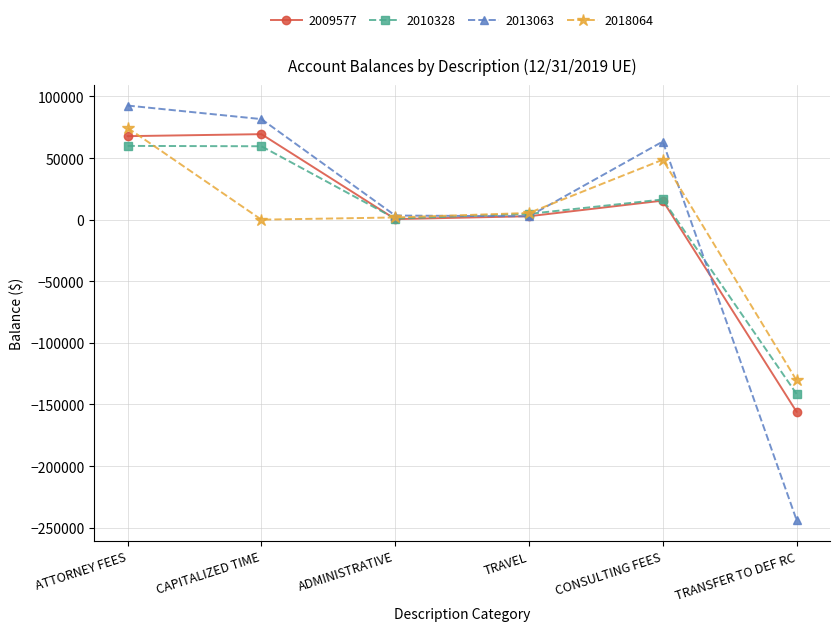

How many intersections are there between 2010328 and 2018064?

2